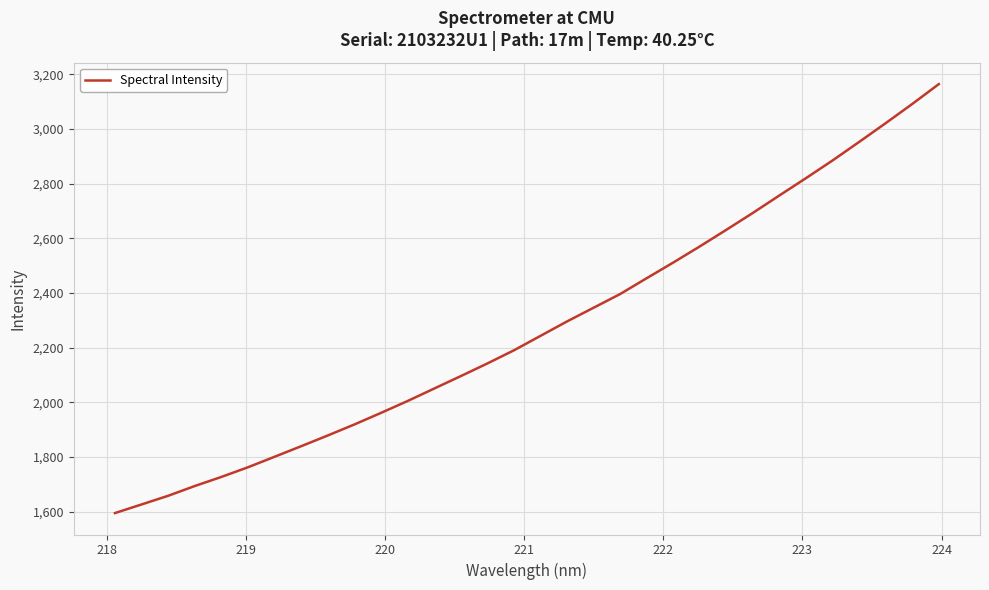

True or false: the data has more than 1 interior local peaks.

False